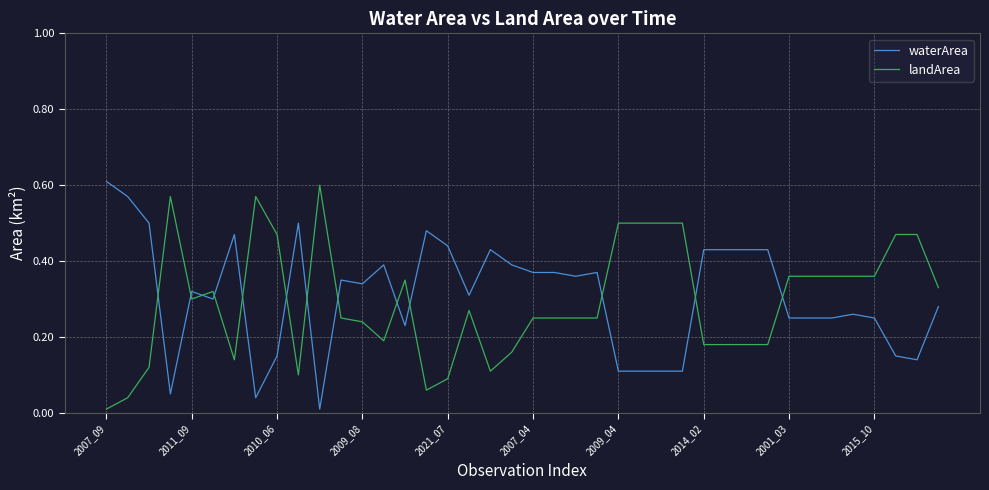

After their last crossing, which series has the higher values: waterArea or landArea?

landArea